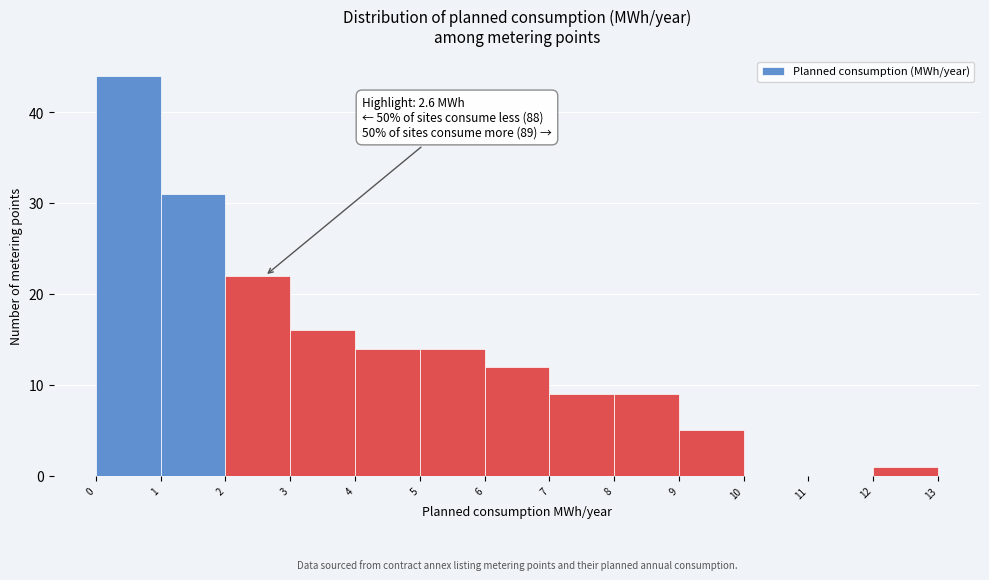

Which range on the x-axis has the tallest bar?

0 to 1